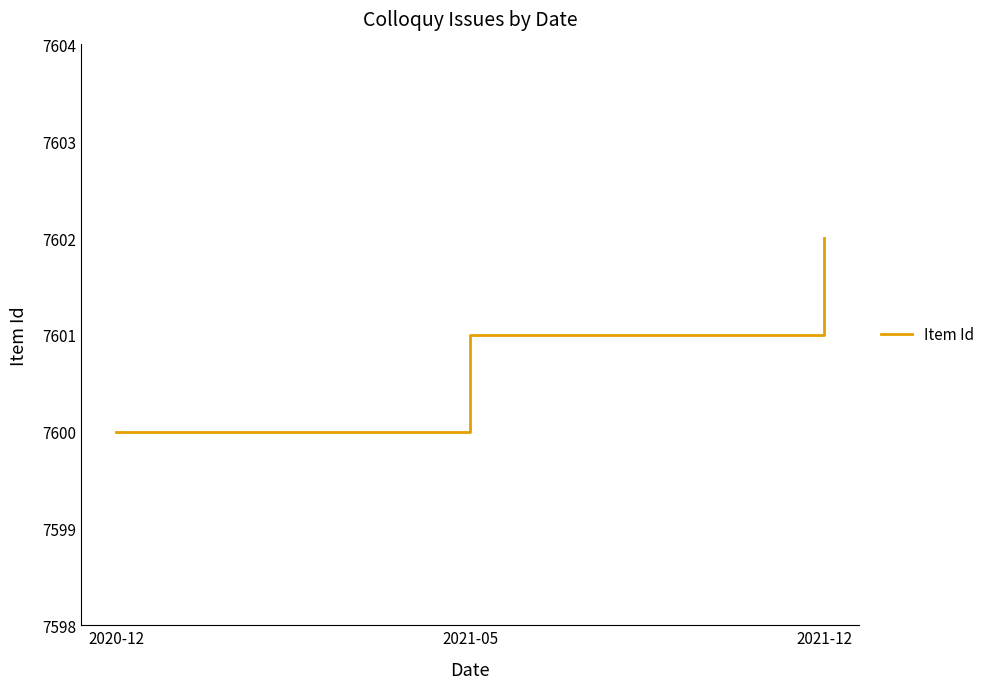

At which label is the value closest to 7601?

2021-05